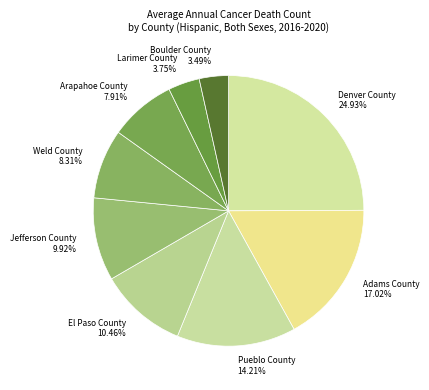

Approximately how many times larger is the value at Denver County compared to Adams County?

1.5